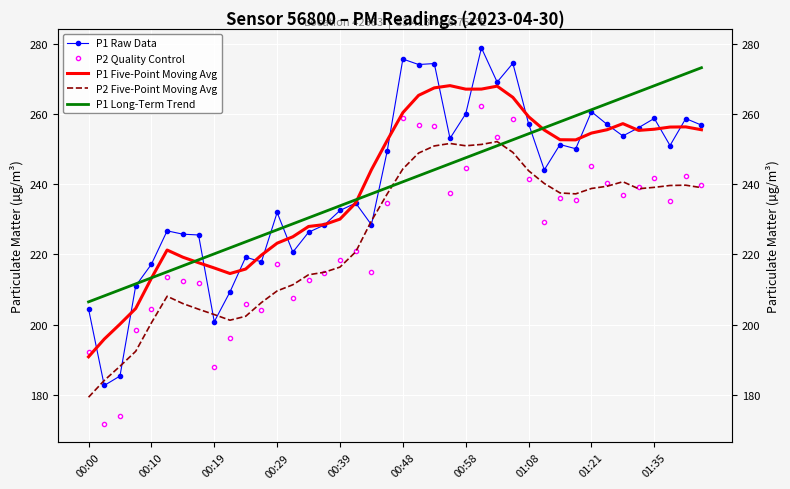

True or false: P1 Five-Point Moving Avg has more than 2 interior local peaks.

True